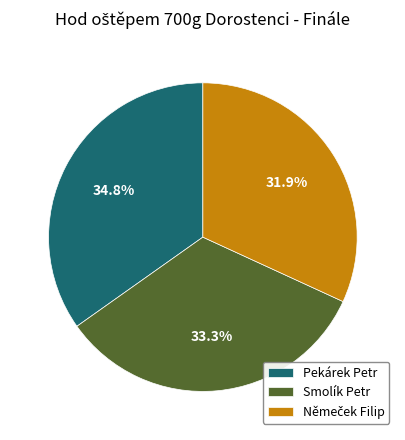

How much of the chart is everything except Pekárek Petr?

65.2%